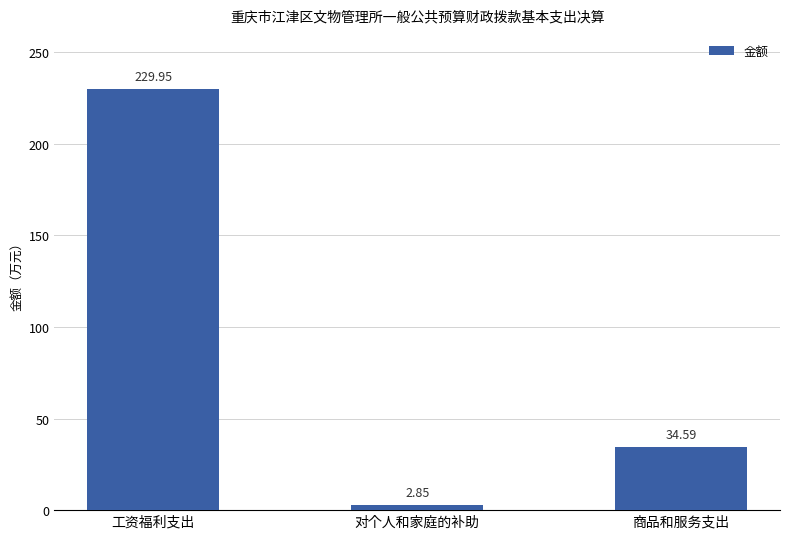

Which label corresponds to the largest value in the chart?

工资福利支出